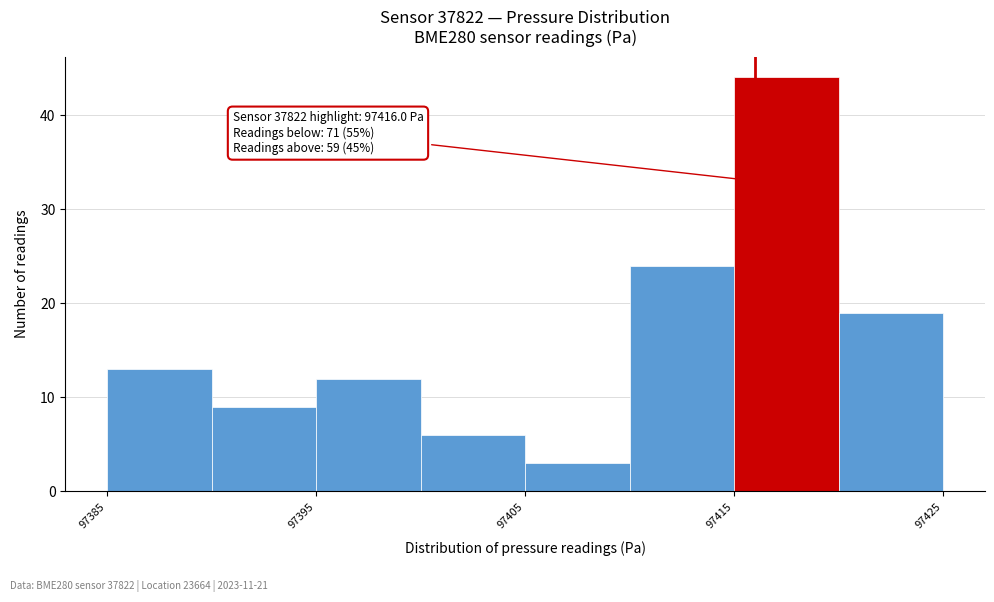

Which range on the x-axis has the tallest bar?

97415 to 97420